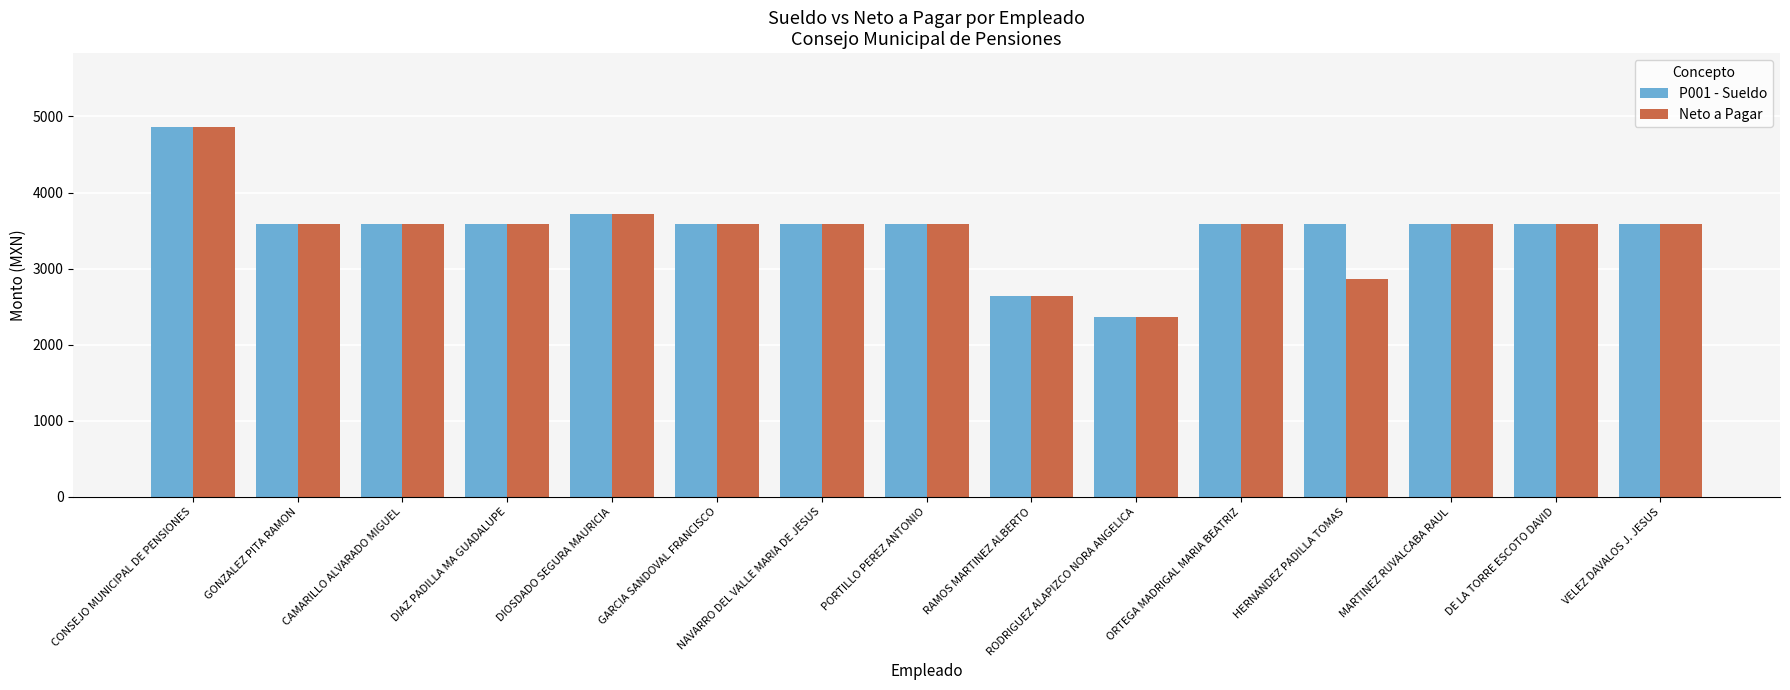

List the series in order of their overall mean, highest first.

P001 - Sueldo, Neto a Pagar